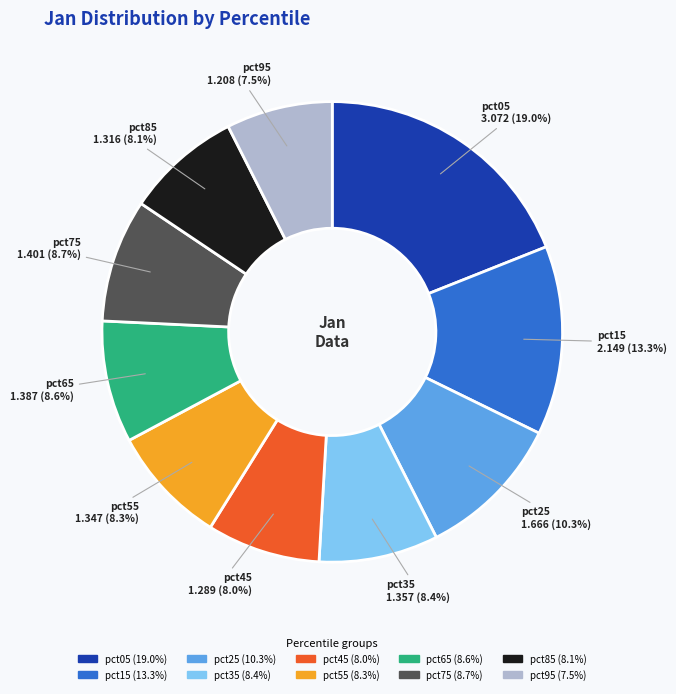

What percentage is NOT represented by pct85?

91.9%